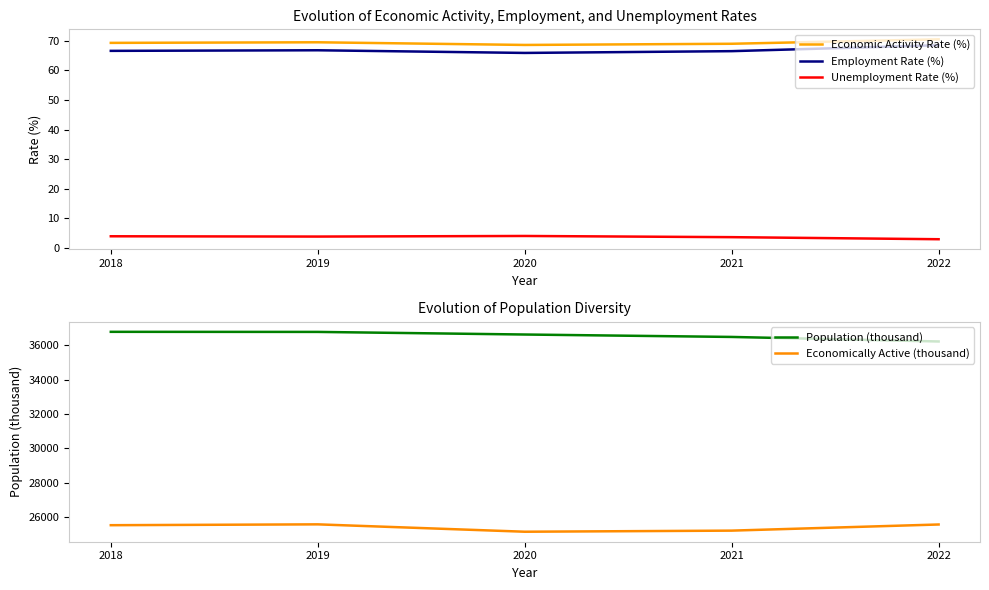

True or false: Economically Active (thousand) has a value of 25556.0 at 2022.

True